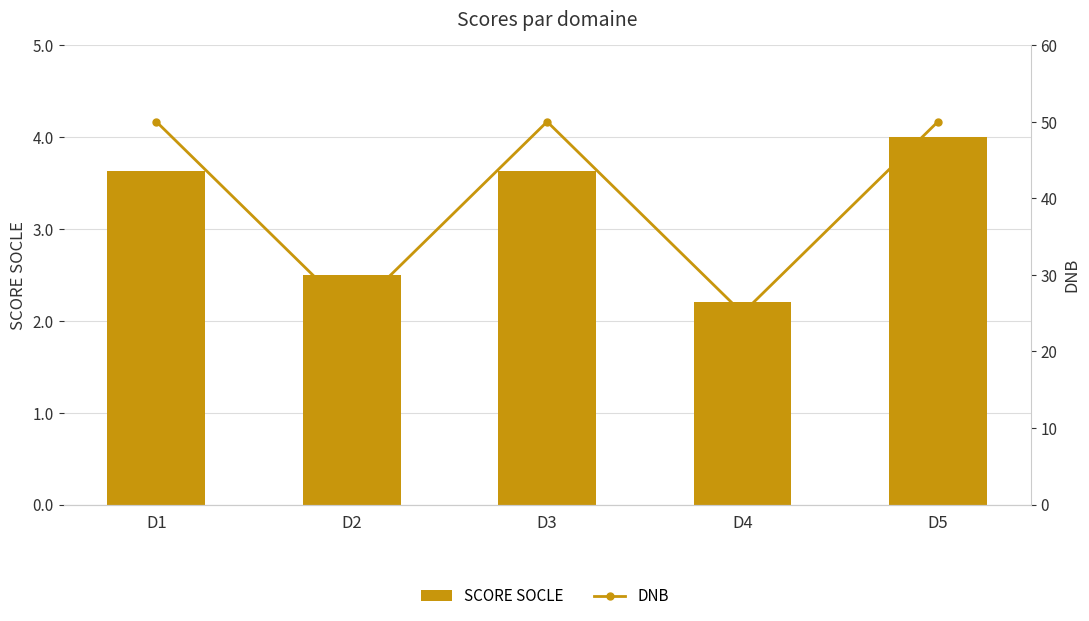

Where does the SCORE SOCLE series first go above 3?

D1